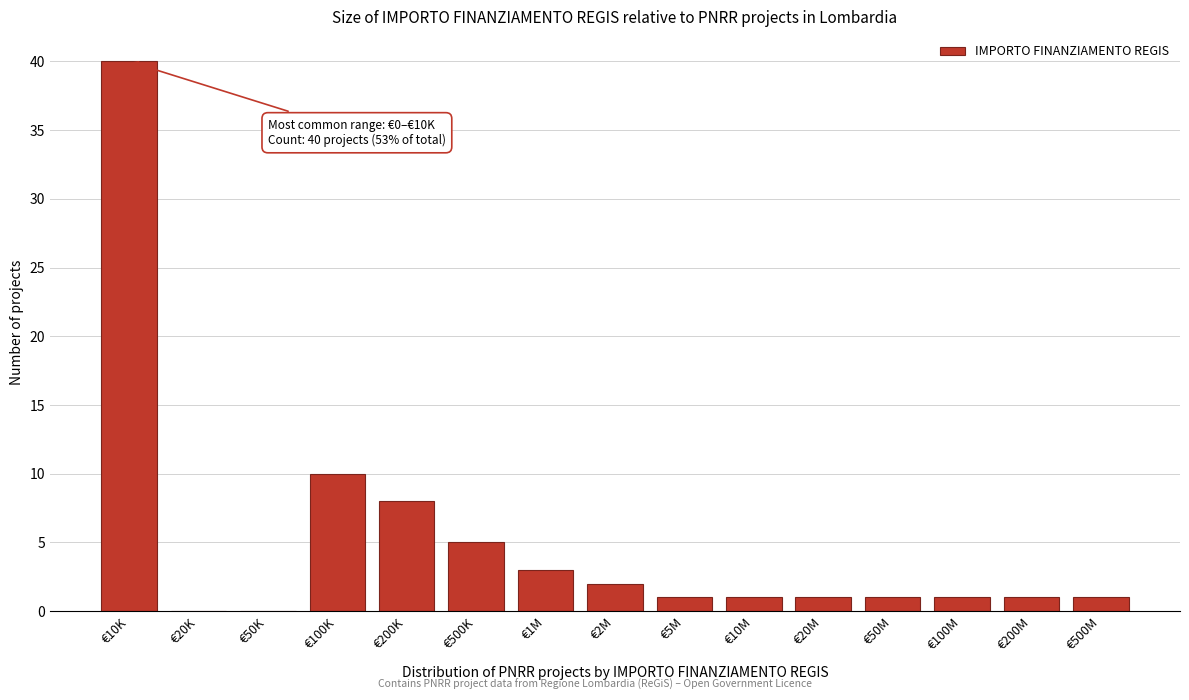

Reading left to right, transcribe all the data shown in this chart.

€10K=40	€20K=0	€50K=0	€100K=10	€200K=8	€500K=5	€1M=3	€2M=2	€5M=1	€10M=1	€20M=1	€50M=1	€100M=1	€200M=1	€500M=1